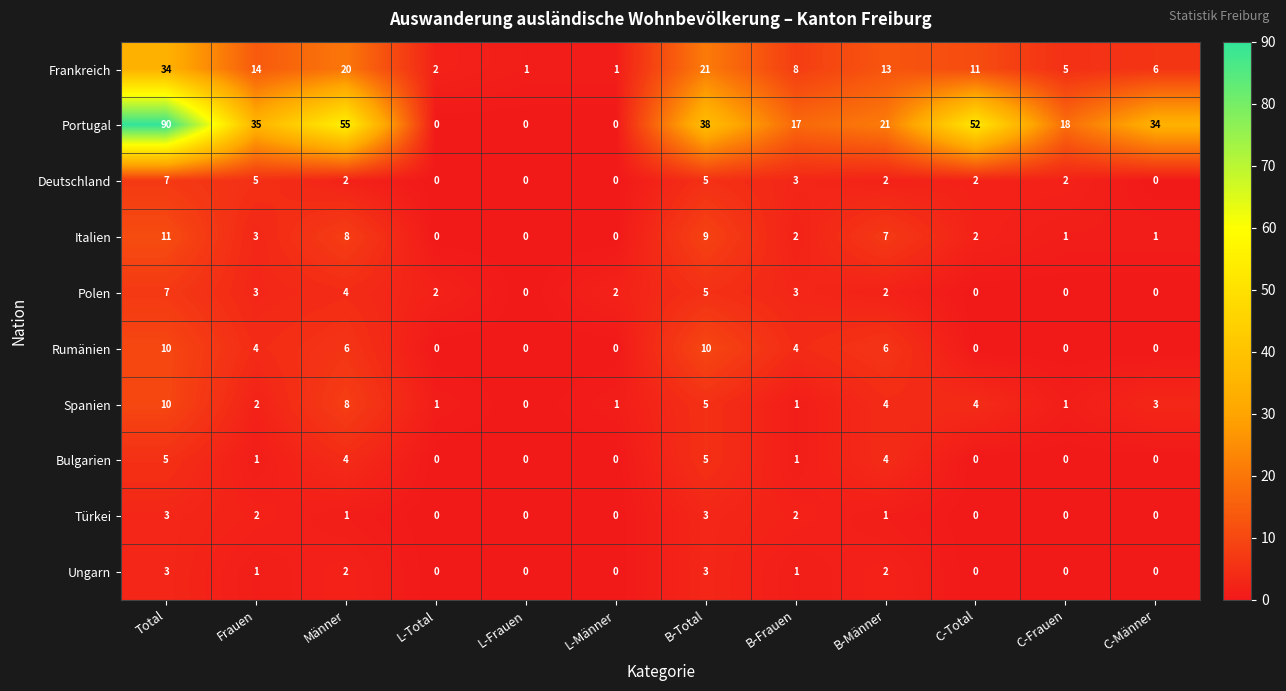

Which series has the largest total across all categories?

Portugal